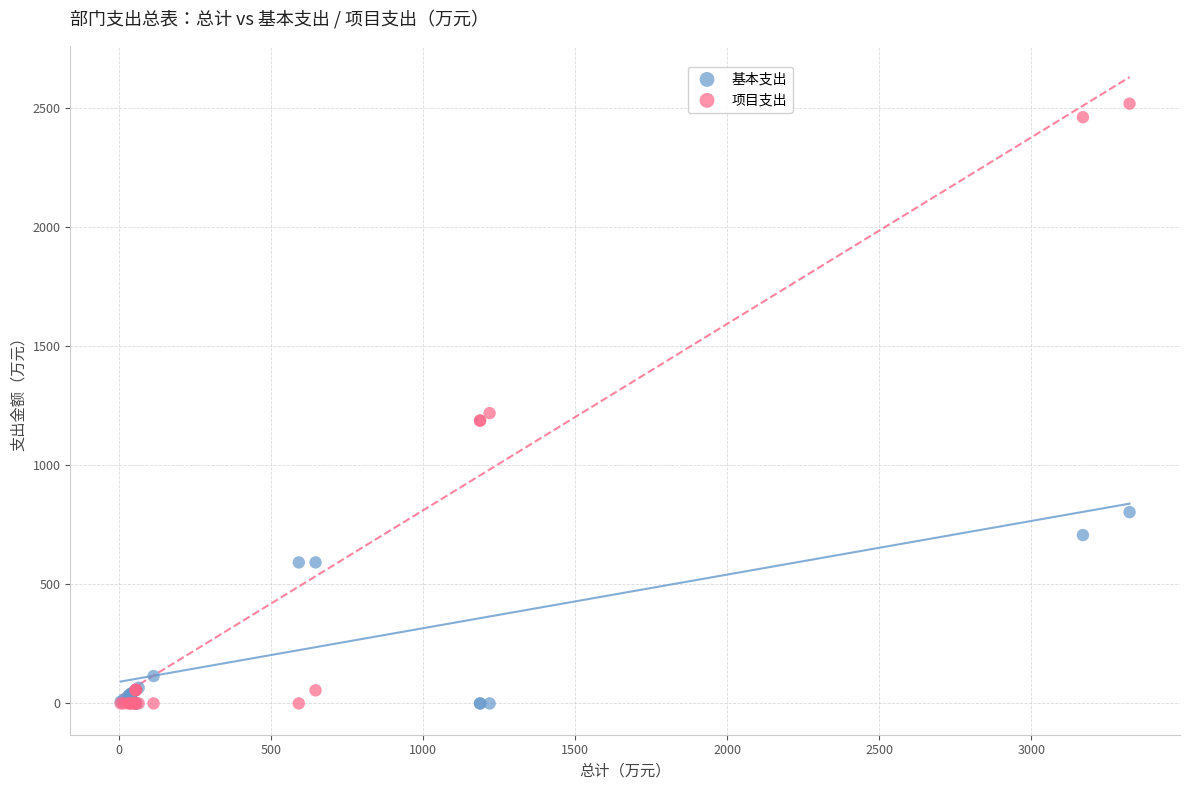

Across all series, what Y value is closest to 1259?

1219.4